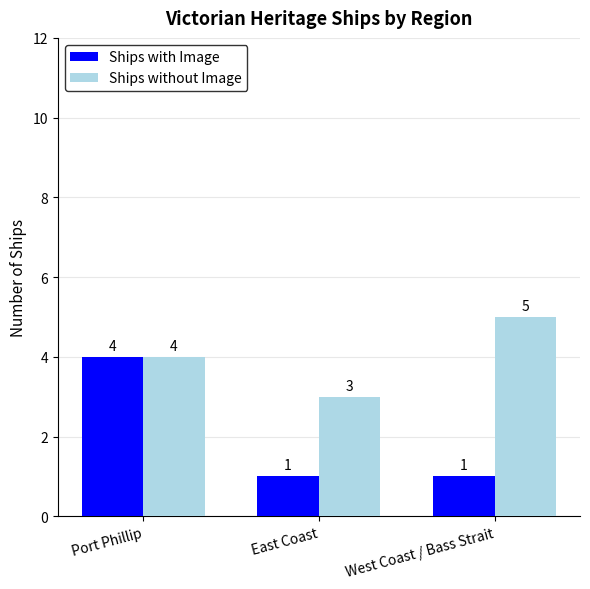

What is the average value of the Ships without Image series?

4